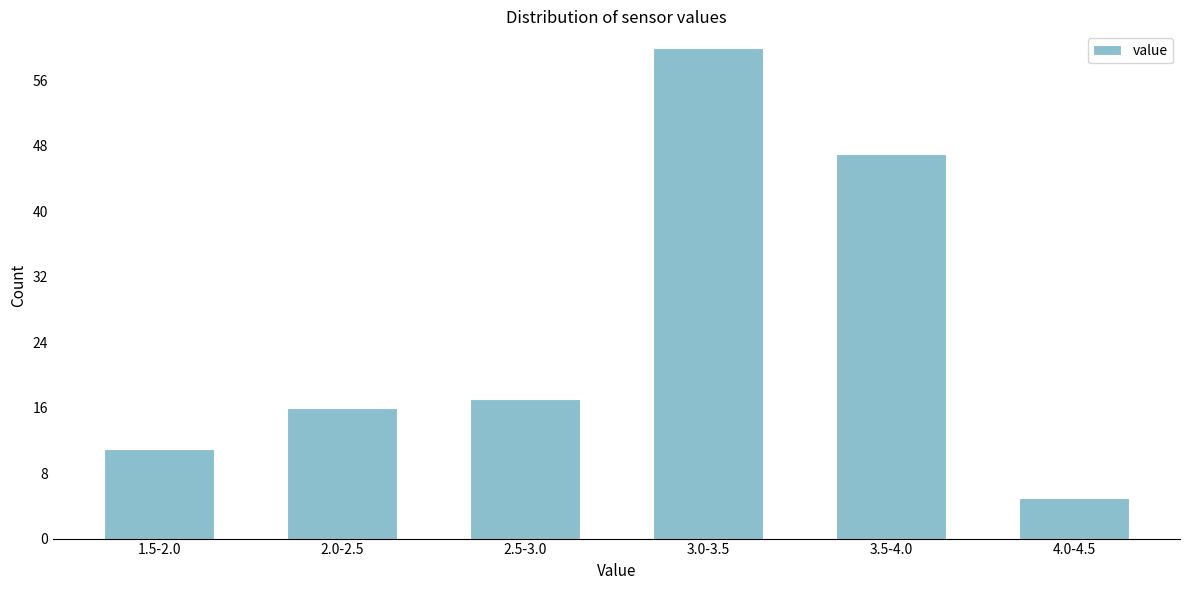

Reading left to right, transcribe all the data shown in this chart.

1.5-2.0=11	2.0-2.5=16	2.5-3.0=17	3.0-3.5=60	3.5-4.0=47	4.0-4.5=5